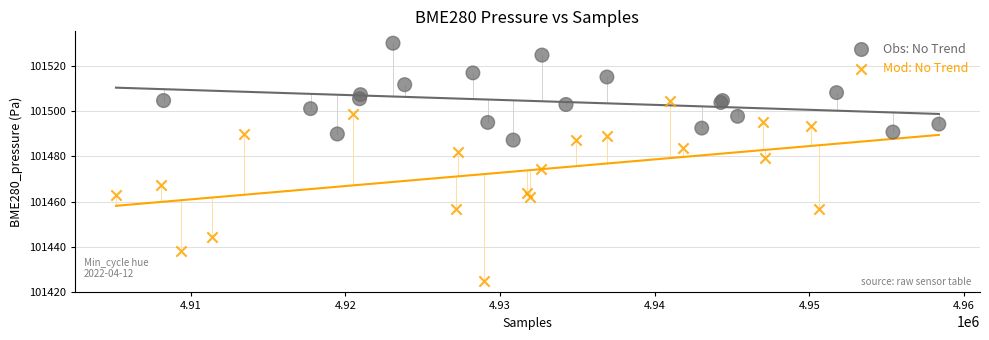

Which series reaches the minimum Y coordinate?

Mod: No Trend